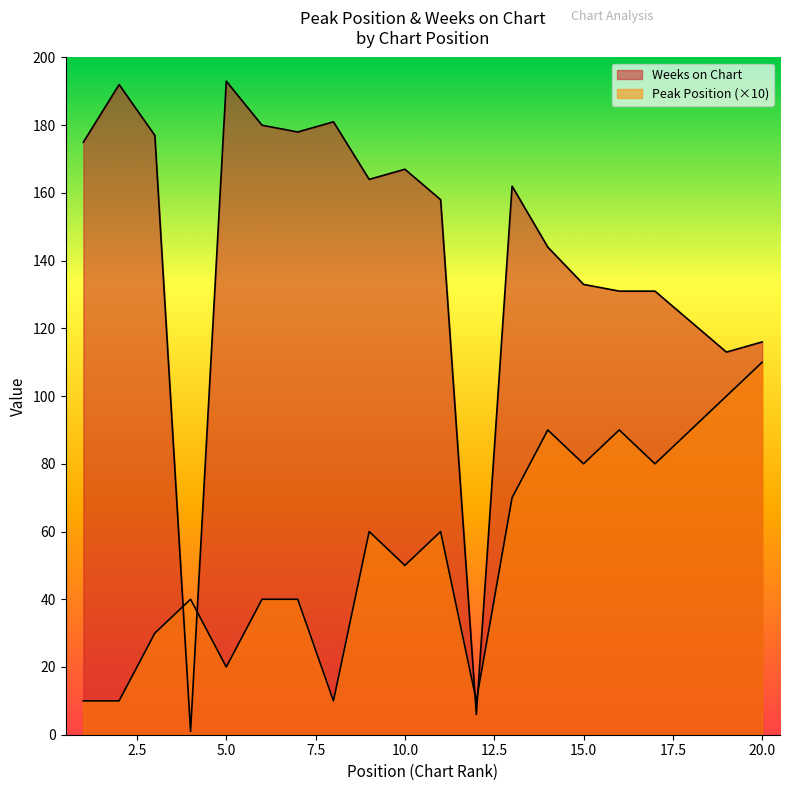

True or false: Peak Position has a value of 31 at 5.

False